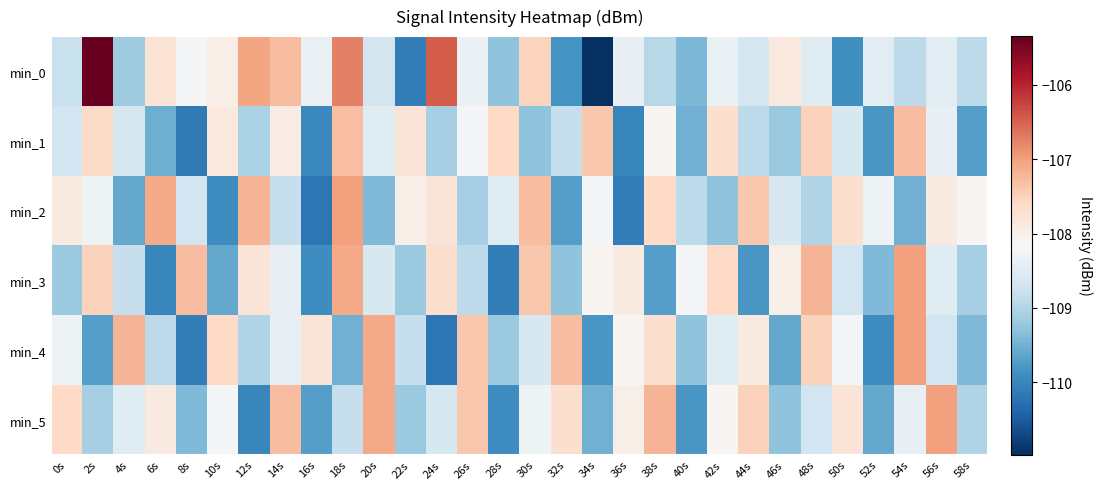

How many data points does each series have?

30